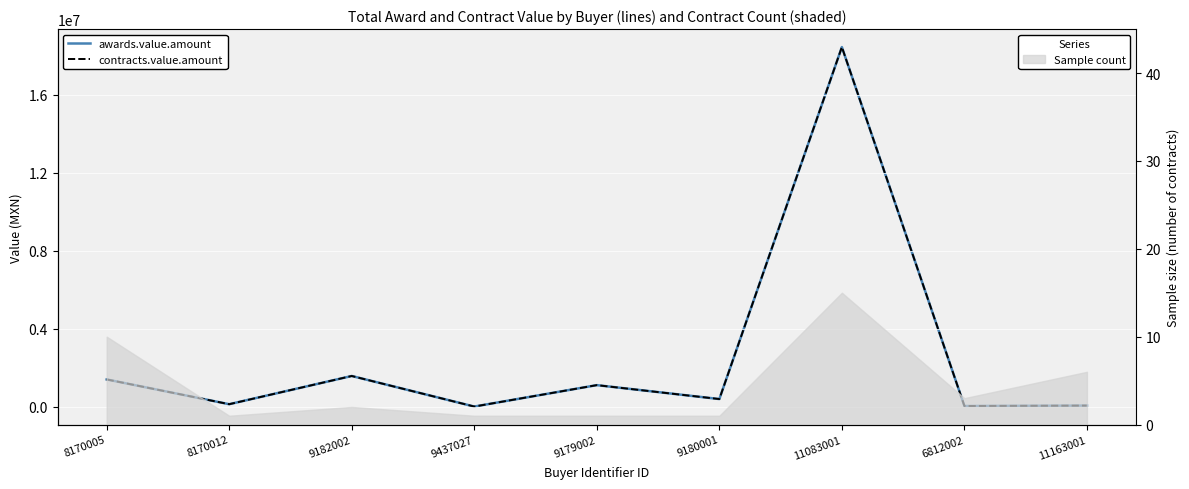

Where is the first local maximum for contracts.value.amount?

9182002